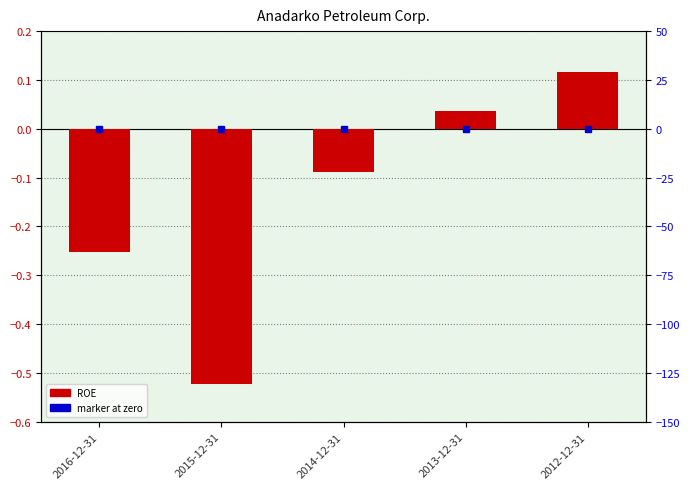

Is it true that the value at 2014-12-31 is -0.0?

False